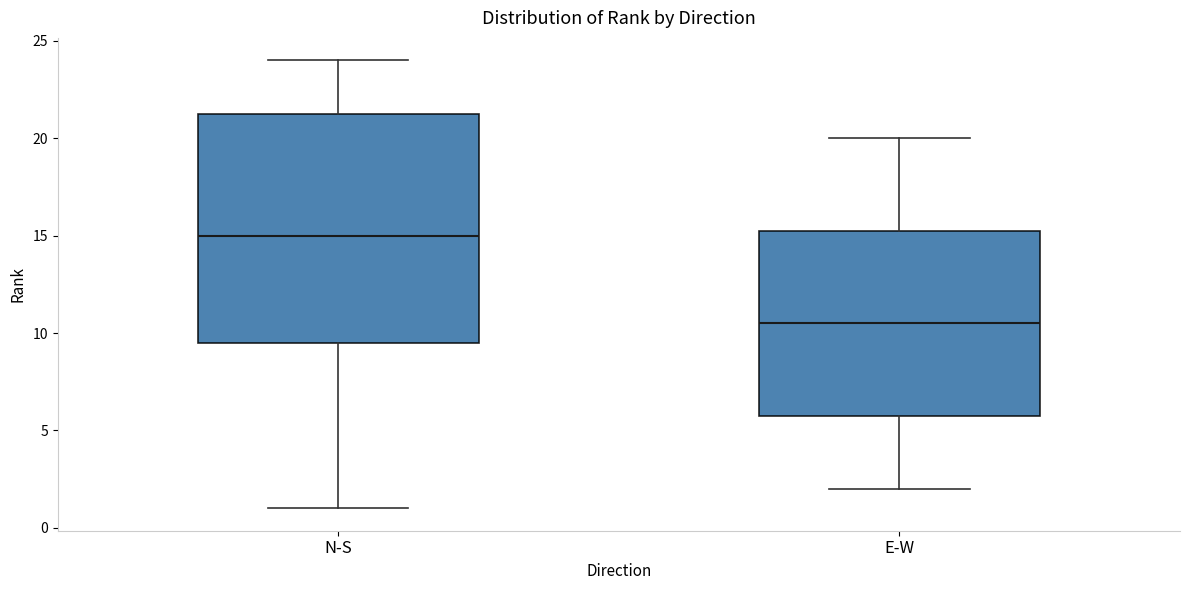

Reading left to right, read every box against the y-axis: the position of its median line, the range the box covers, and the ends of its whiskers. The values are not printed on the chart, so give them approximately, as read against the axis.

N-S: median 15.0, box 9.5 to 21.5, whiskers 1.0 to 24.0
E-W: median 10.5, box 6.0 to 15.5, whiskers 2.0 to 20.0